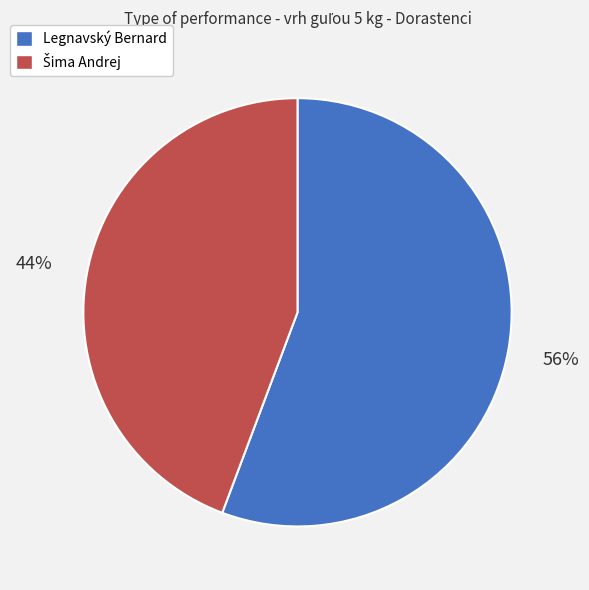

How many slices are in this pie chart?

2